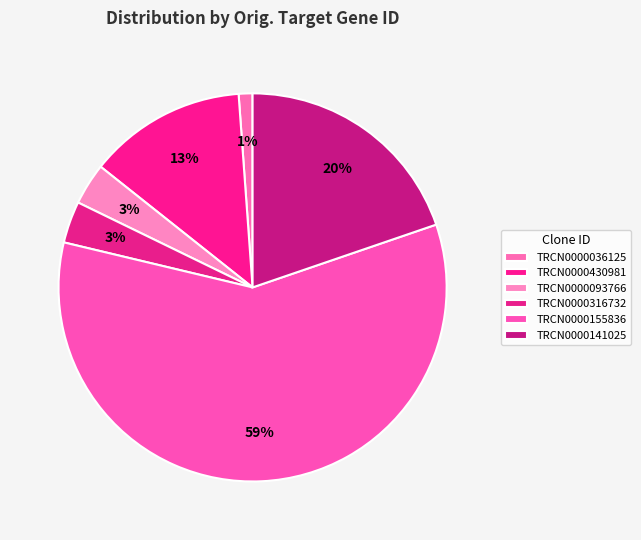

Is it true that TRCN0000155836 is 47% of the pie?

False